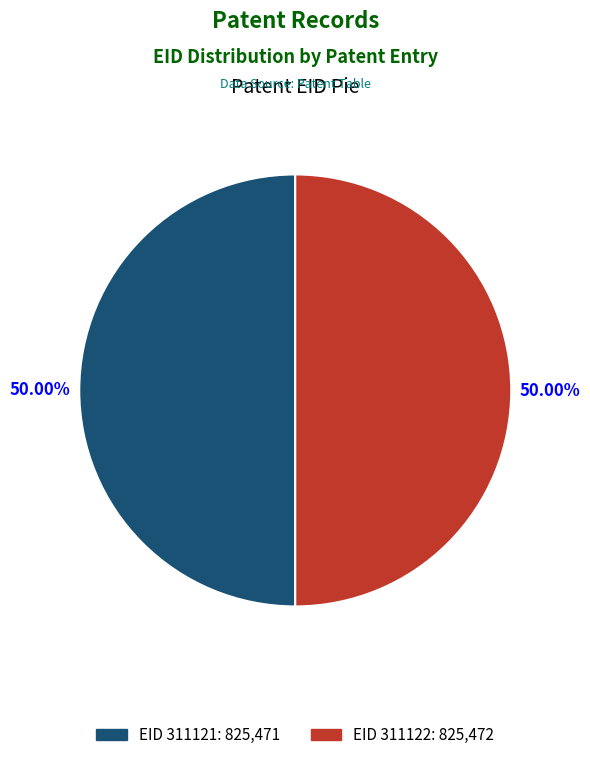

Combined, do EID 311121: 825,471 and EID 311122: 825,472 account for over 50%?

Yes